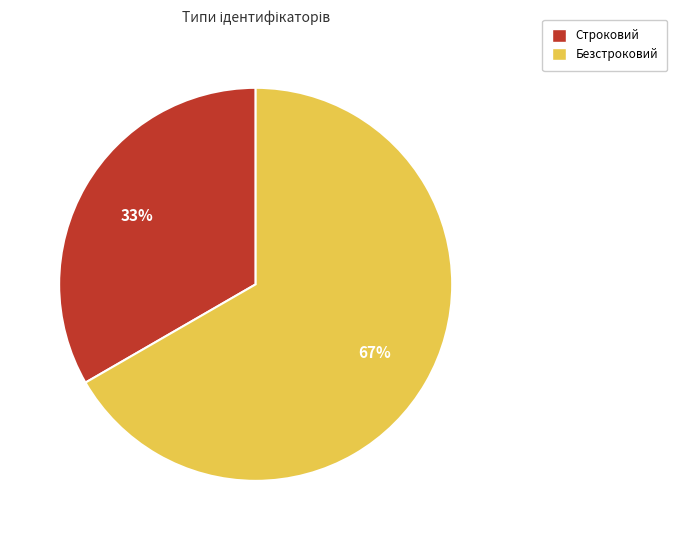

How many segments does this pie chart have?

2